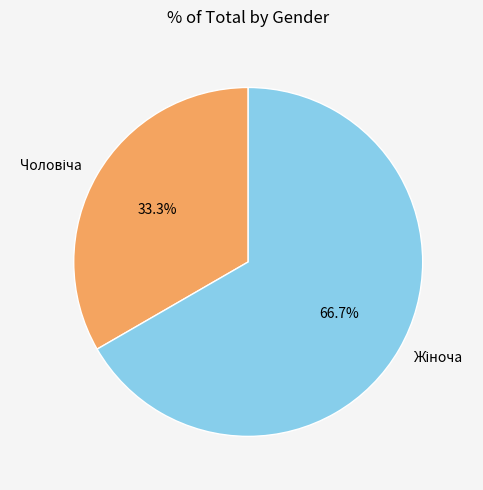

Is there any slice that represents more than half of the pie?

Yes